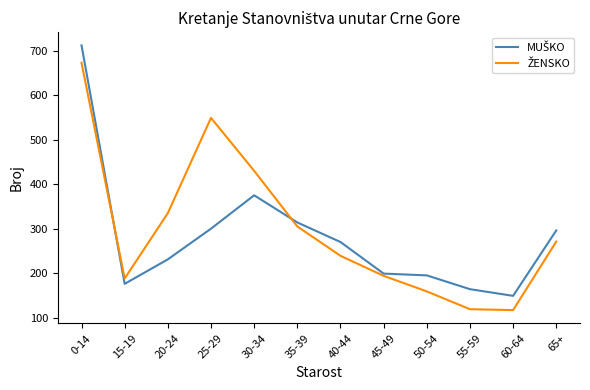

What is the maximum value shown in the chart?

712